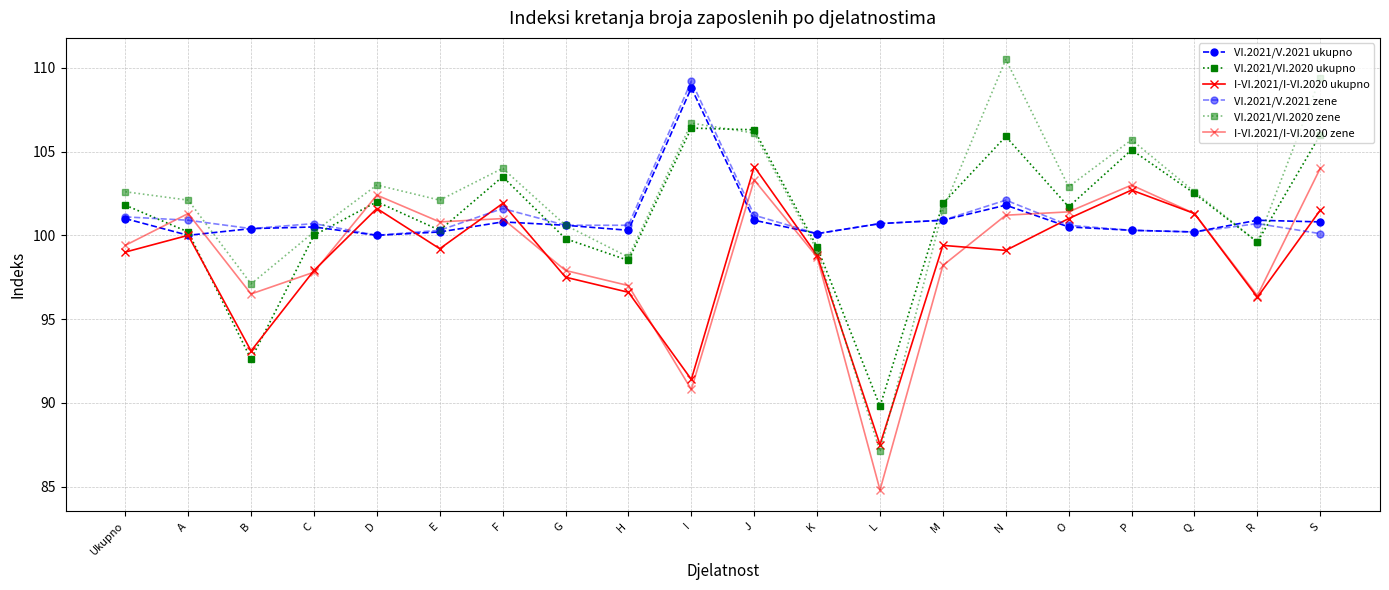

Reading left to right, extract all data points from this chart.

VI.2021/V.2021 ukupno: Ukupno=101.0	A=100.0	B=100.4	C=100.5	D=100.0	E=100.2	F=100.8	G=100.6	H=100.3	I=108.8	J=100.9	K=100.1	L=100.7	M=100.9	N=101.8	O=100.5	P=100.3	Q=100.2	R=100.9	S=100.8
VI.2021/VI.2020 ukupno: Ukupno=101.8	A=100.2	B=92.6	C=100.0	D=102.0	E=100.3	F=103.5	G=99.8	H=98.5	I=106.4	J=106.3	K=99.3	L=89.8	M=101.9	N=105.9	O=101.7	P=105.1	Q=102.5	R=99.6	S=106.0
I-VI.2021/I-VI.2020 ukupno: Ukupno=99.0	A=100.0	B=93.1	C=97.9	D=101.6	E=99.2	F=101.9	G=97.5	H=96.6	I=91.4	J=104.1	K=98.8	L=87.5	M=99.4	N=99.1	O=101.0	P=102.7	Q=101.3	R=96.3	S=101.5
VI.2021/V.2021 zene: Ukupno=101.1	A=100.9	B=100.4	C=100.7	D=100.0	E=100.3	F=101.6	G=100.6	H=100.6	I=109.2	J=101.2	K=100.1	L=100.7	M=100.9	N=102.1	O=100.6	P=100.3	Q=100.2	R=100.7	S=100.1
VI.2021/VI.2020 zene: Ukupno=102.6	A=102.1	B=97.1	C=100.2	D=103.0	E=102.1	F=104.0	G=100.6	H=98.7	I=106.7	J=106.1	K=99.1	L=87.1	M=101.5	N=110.5	O=102.9	P=105.7	Q=102.6	R=99.6	S=109.4
I-VI.2021/I-VI.2020 zene: Ukupno=99.4	A=101.3	B=96.5	C=97.8	D=102.4	E=100.8	F=101.0	G=97.9	H=97.0	I=90.8	J=103.3	K=98.7	L=84.8	M=98.2	N=101.2	O=101.4	P=103.0	Q=101.3	R=96.4	S=104.0